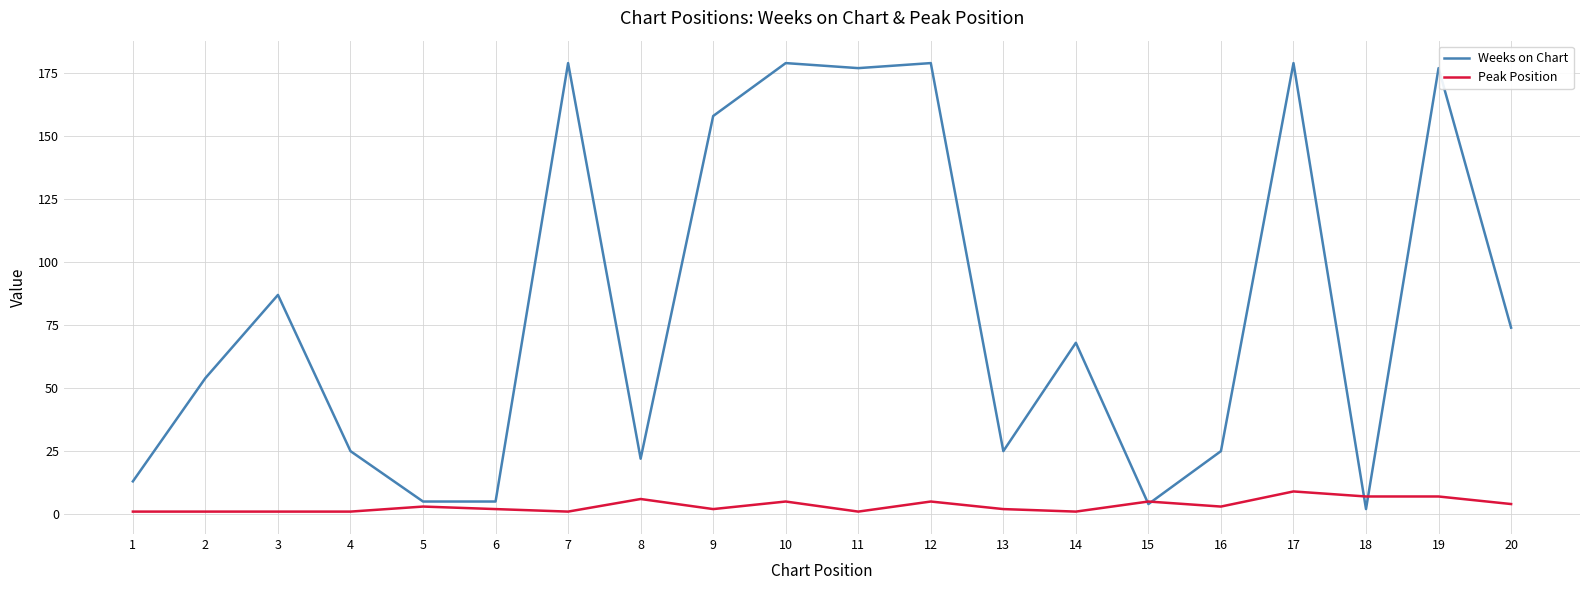

At which category is the sum across all series the highest?

17